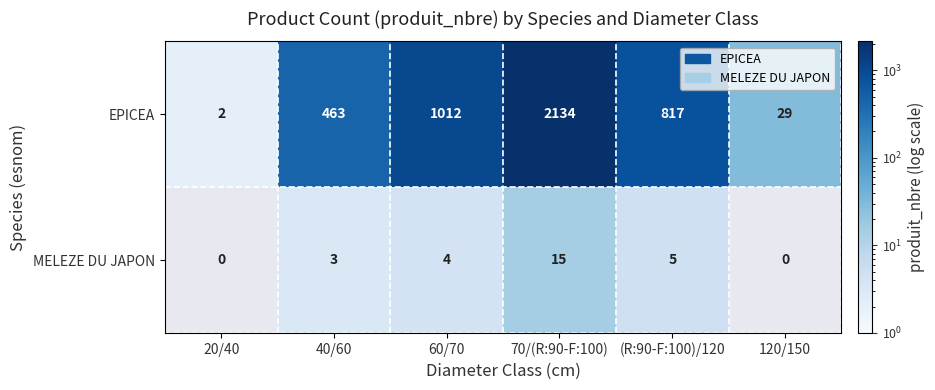

Rank the series at 70/(R:90-F:100) from lowest to highest value.

MELEZE DU JAPON, EPICEA